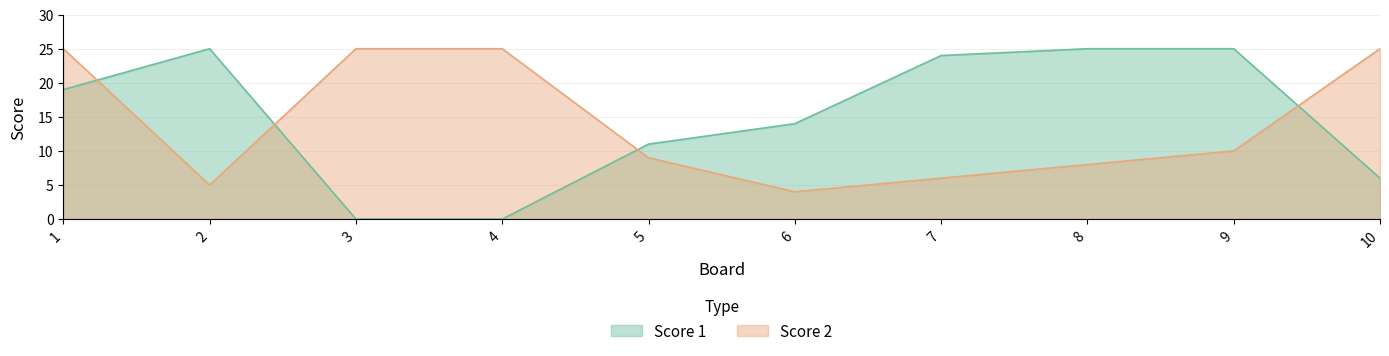

What is the total value across all series at 4?

25